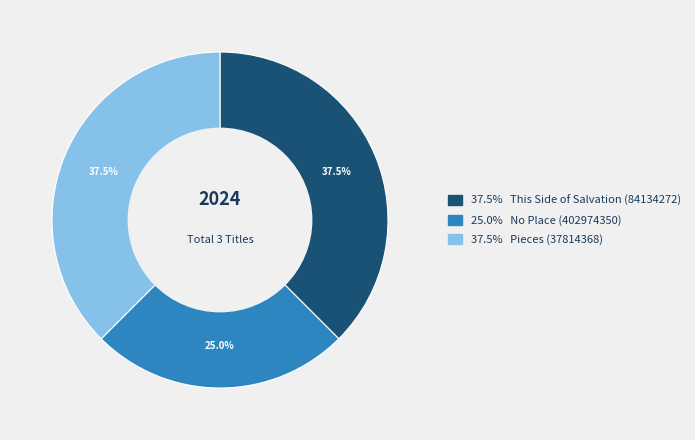

Is there any slice that represents more than half of the pie?

No